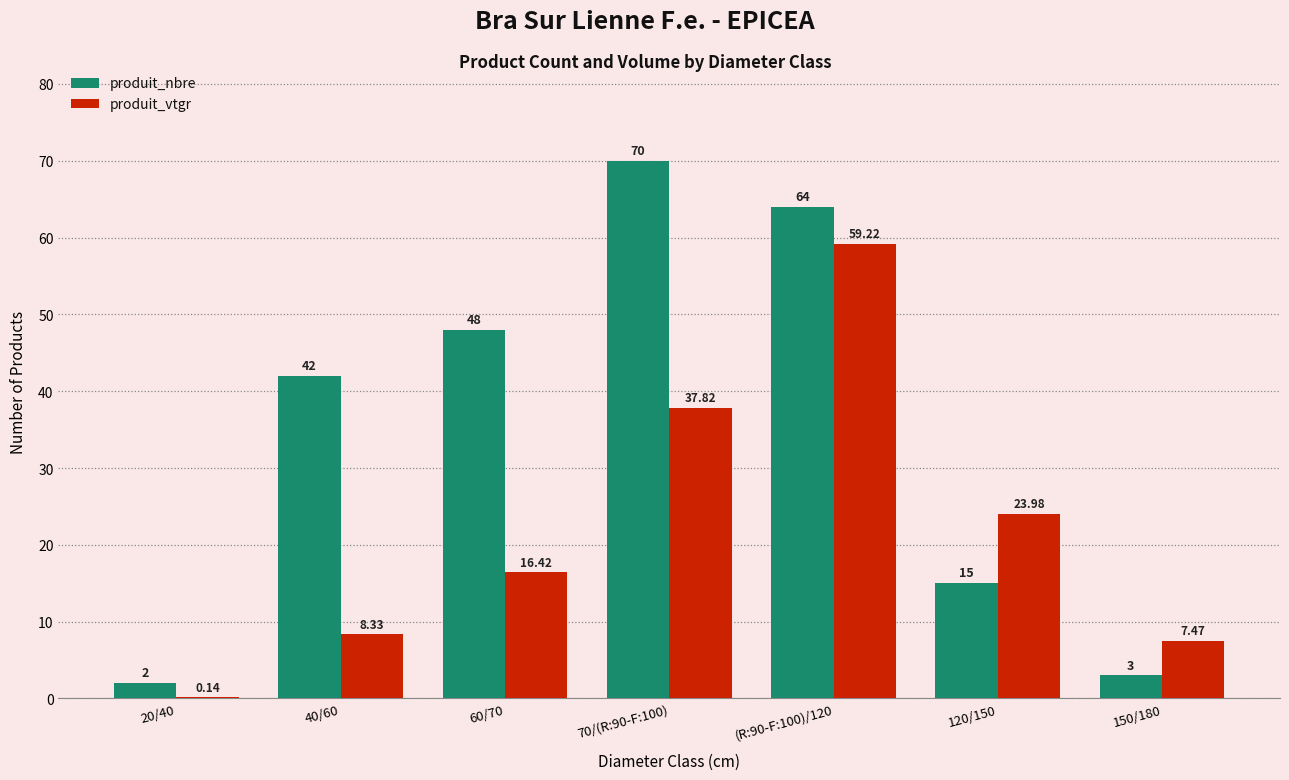

Is the value of produit_nbre at 70/(R:90-F:100) greater than the value of produit_vtgr at 60/70?

Yes